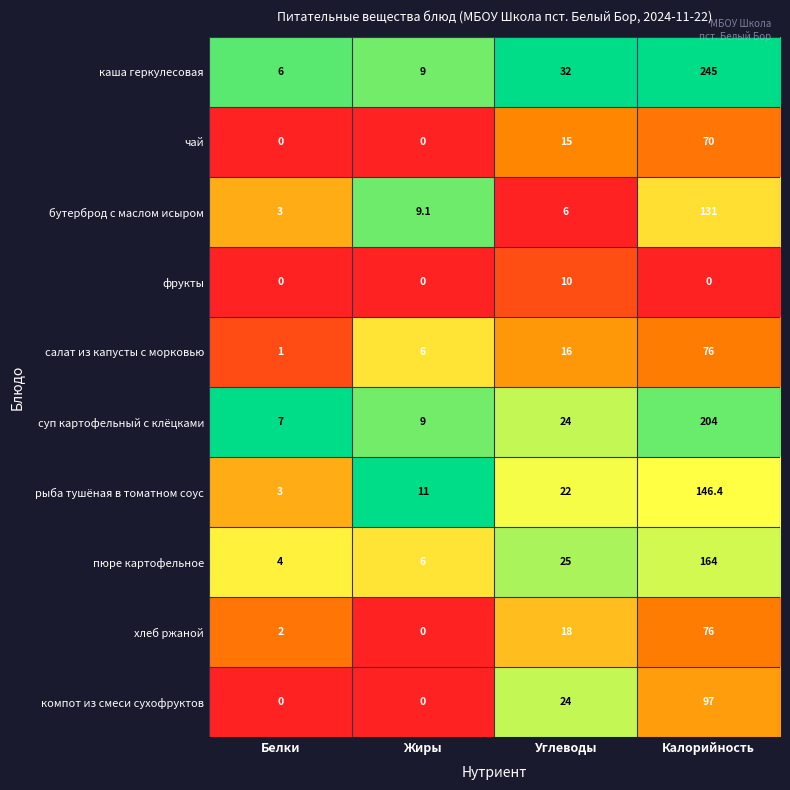

What is the greatest value displayed?

245.0